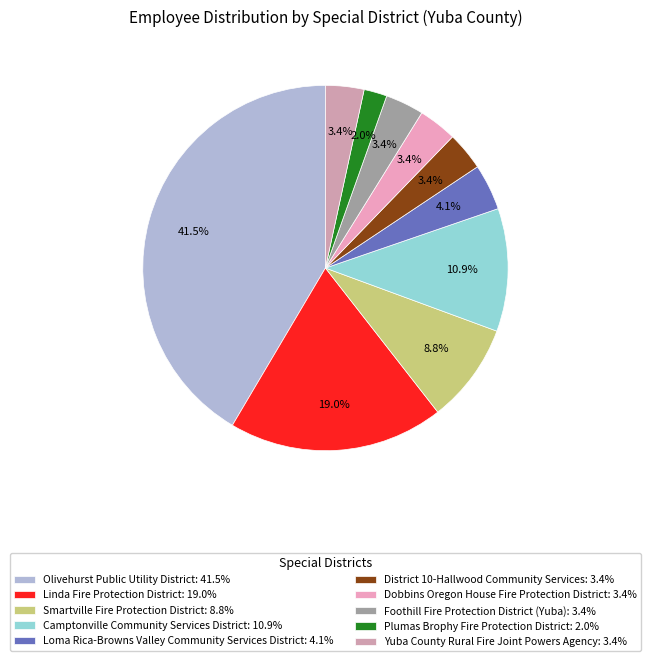

Does Linda Fire Protection District account for over 50% of the chart?

No